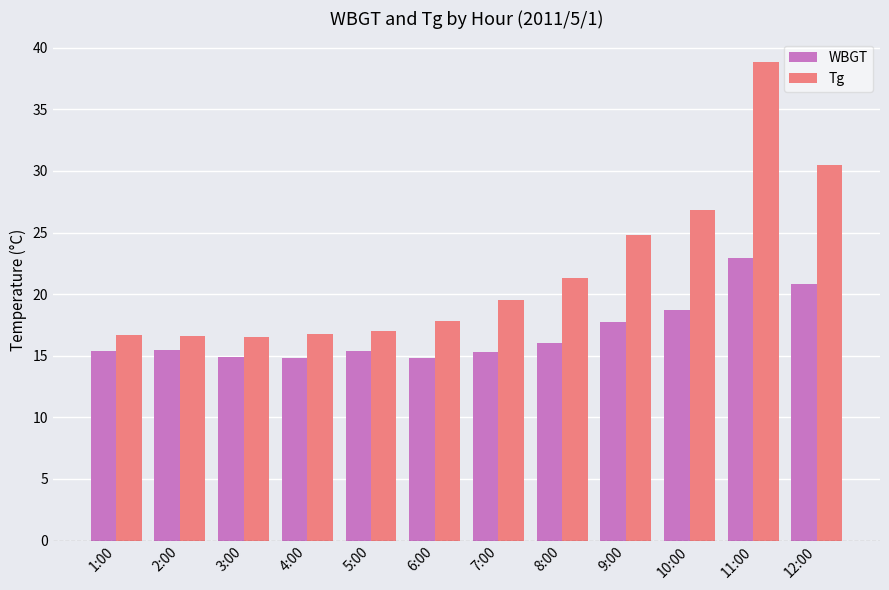

What is the difference between the second highest and minimum values in the Tg series?

14.0